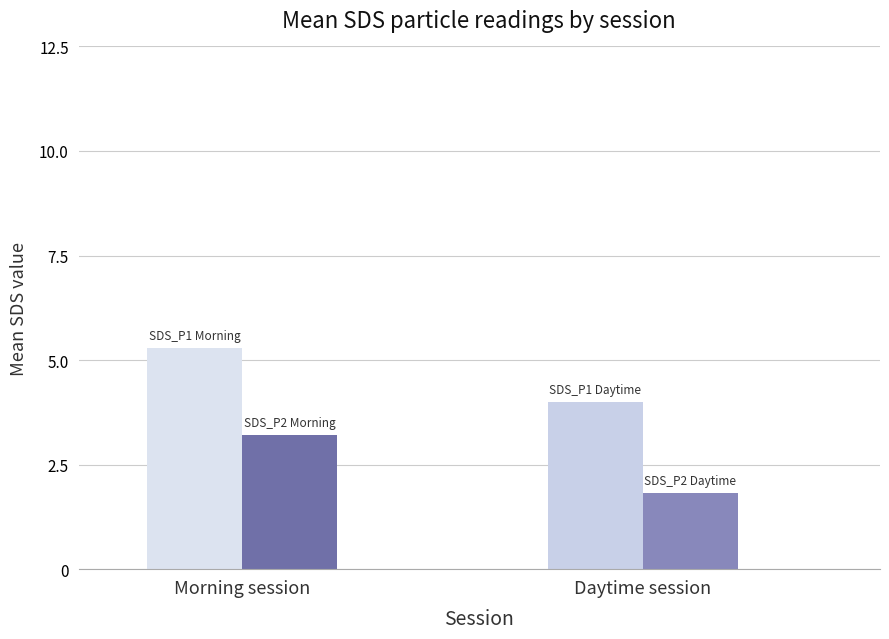

What is the label of the 1st bar from the left?

Morning session